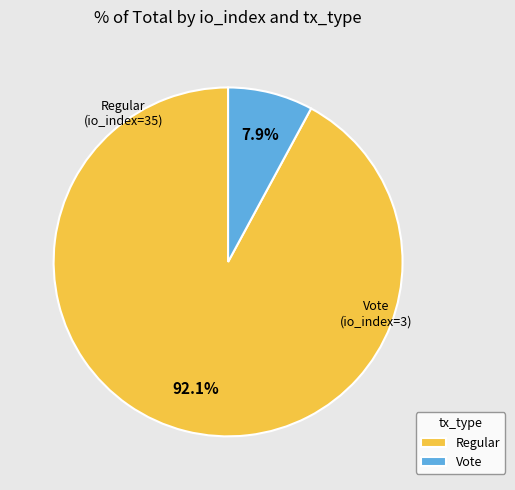

To the nearest percent, what is the difference between the largest and smallest slice percentages?

84%